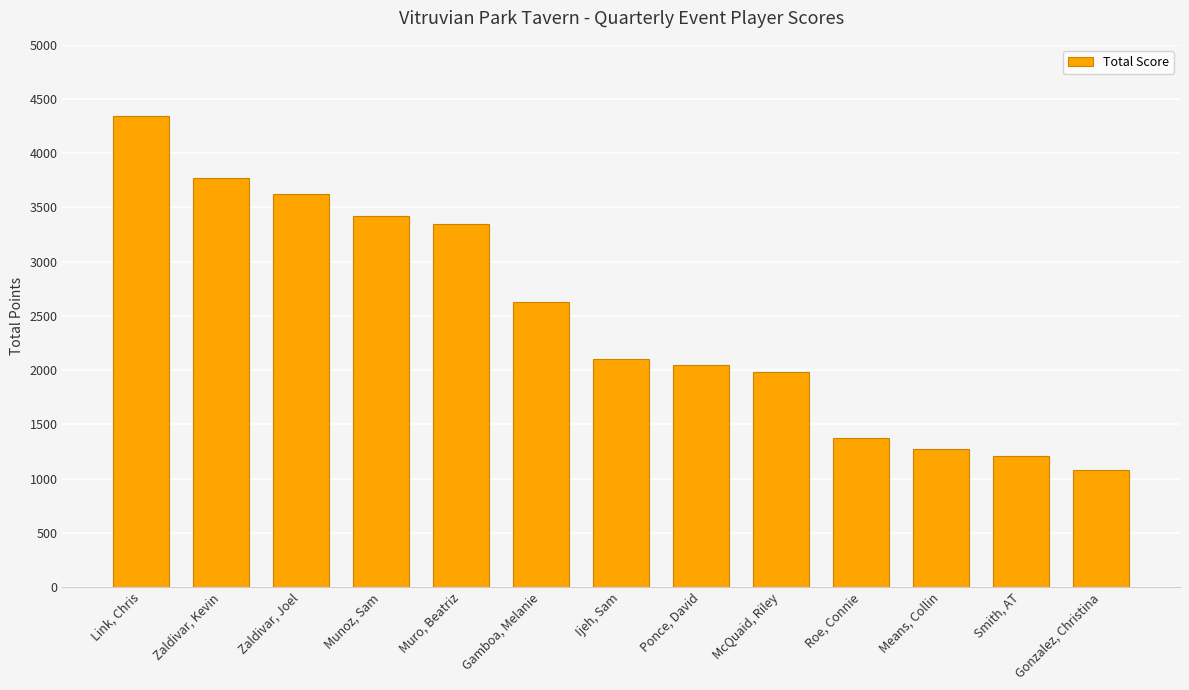

True or false: the data shows 707 at Smith, AT.

False